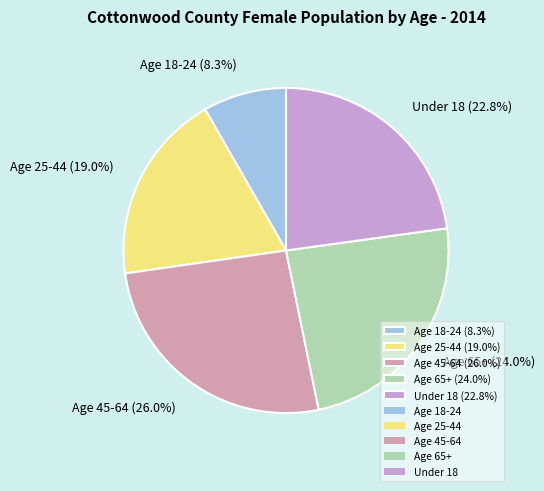

What is the ratio of the value at Age 25-44 to the value at Age 45-64?

0.7